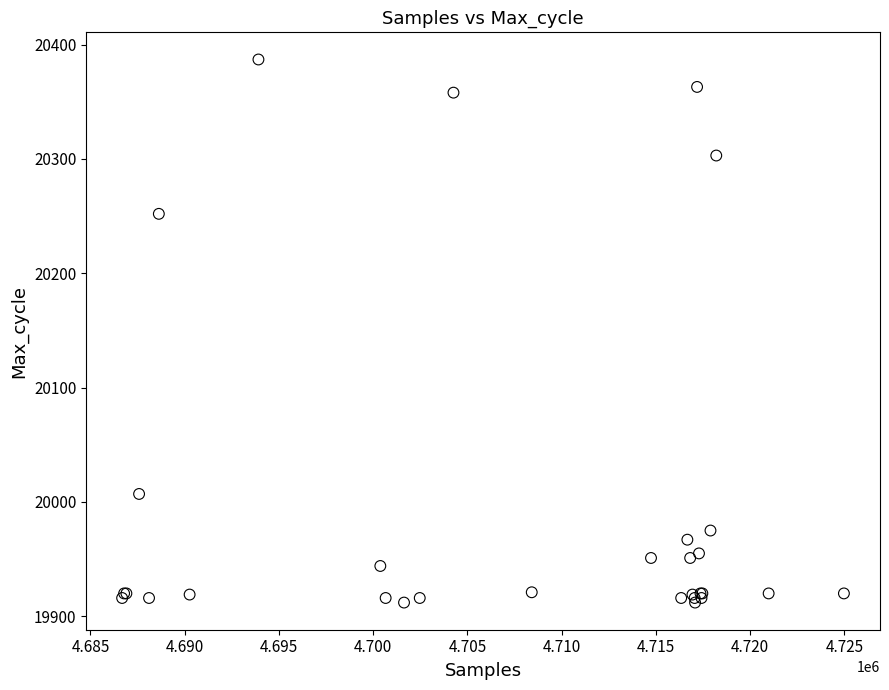

What Y value in the scatter plot is closest to 20149?

20252